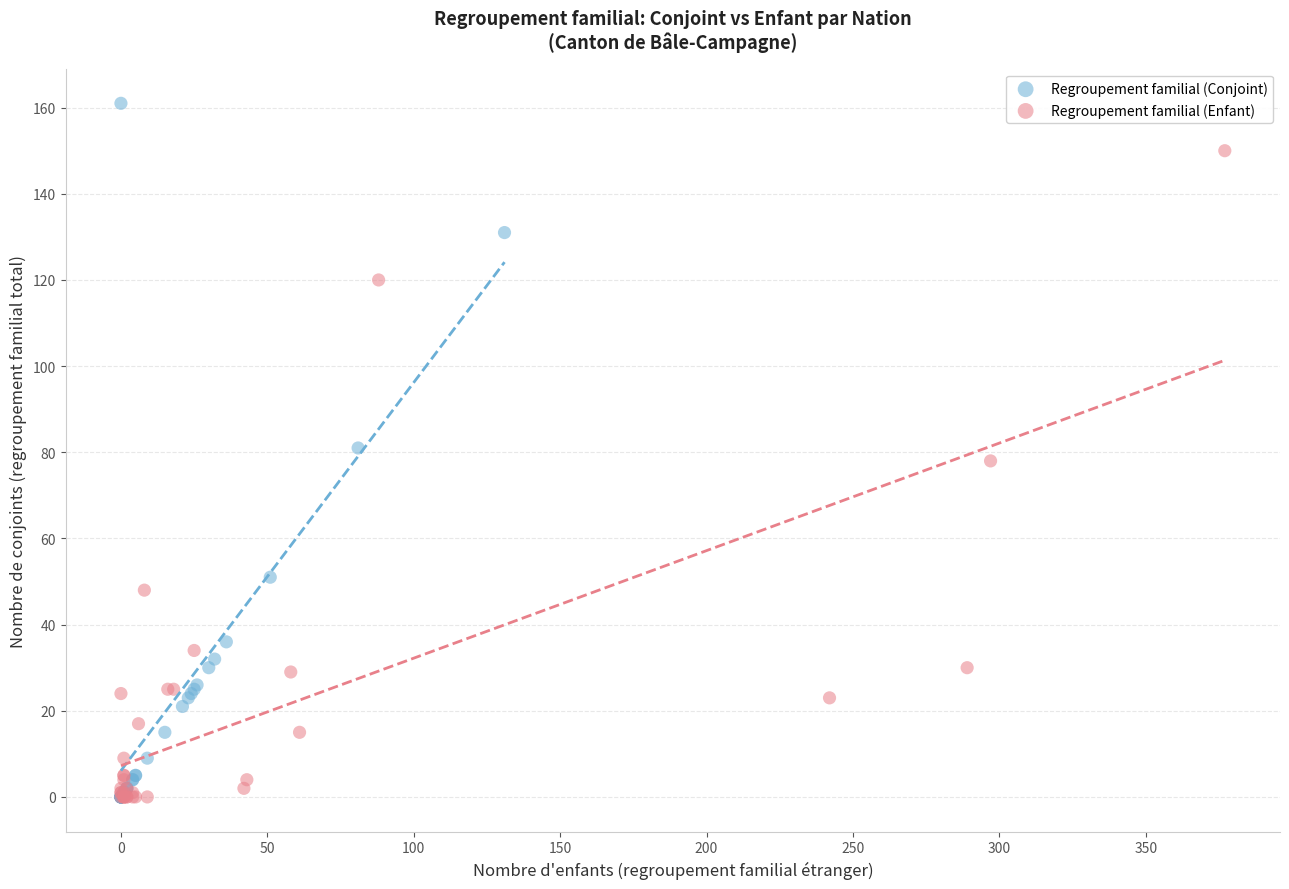

Which series has the largest Y range (max minus min)?

Regroupement familial (Conjoint)